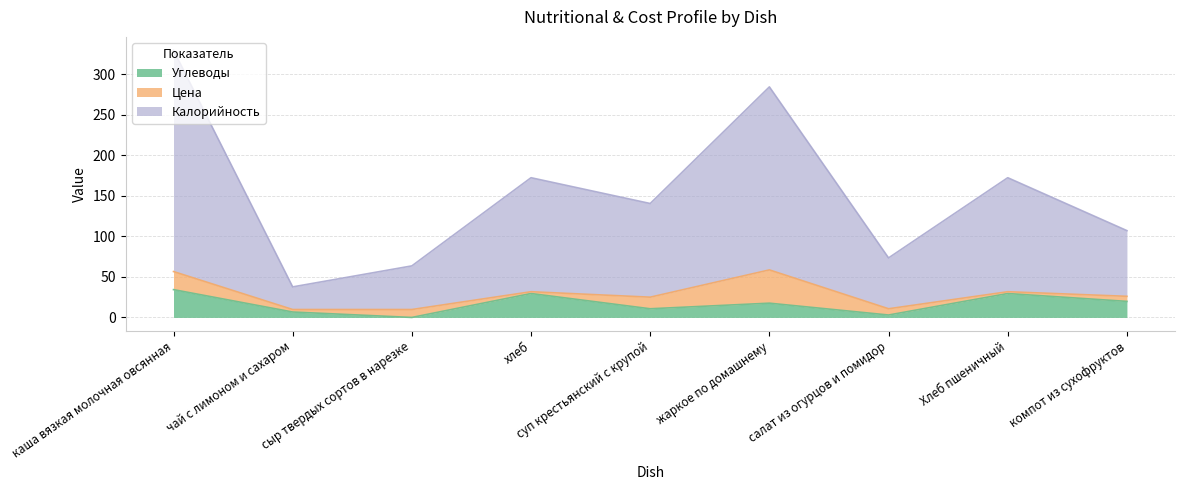

Which series has the widest spread of values?

Калорийность